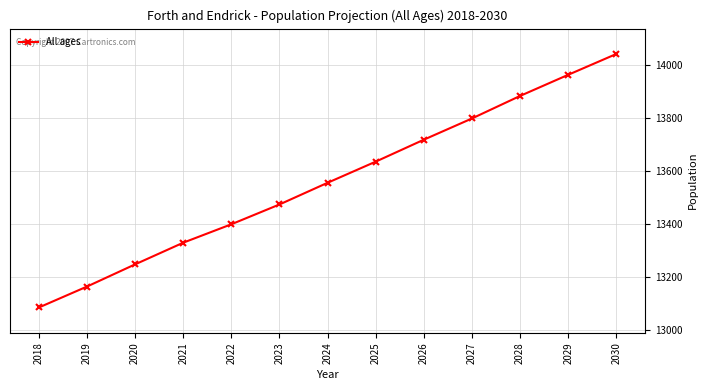

What is the difference between the maximum and minimum values?

954.6